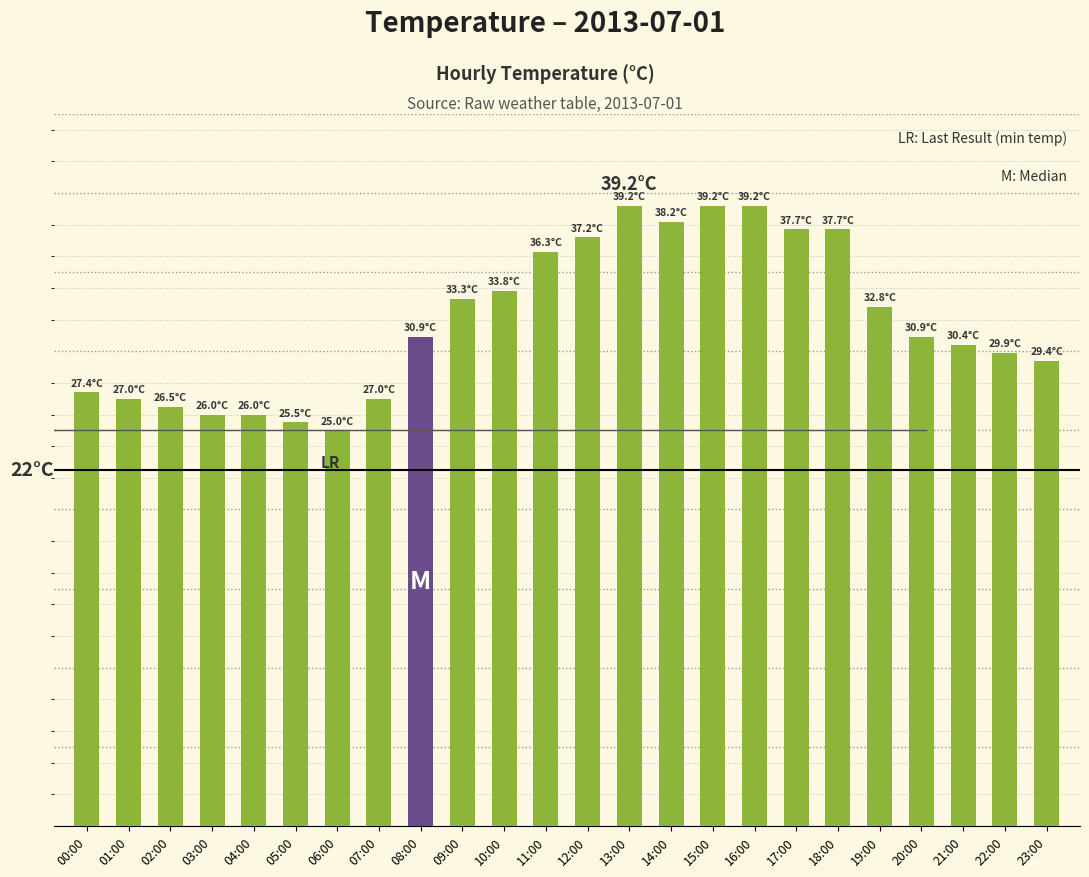

Are the bars grouped side by side (vs. stacked)?

No